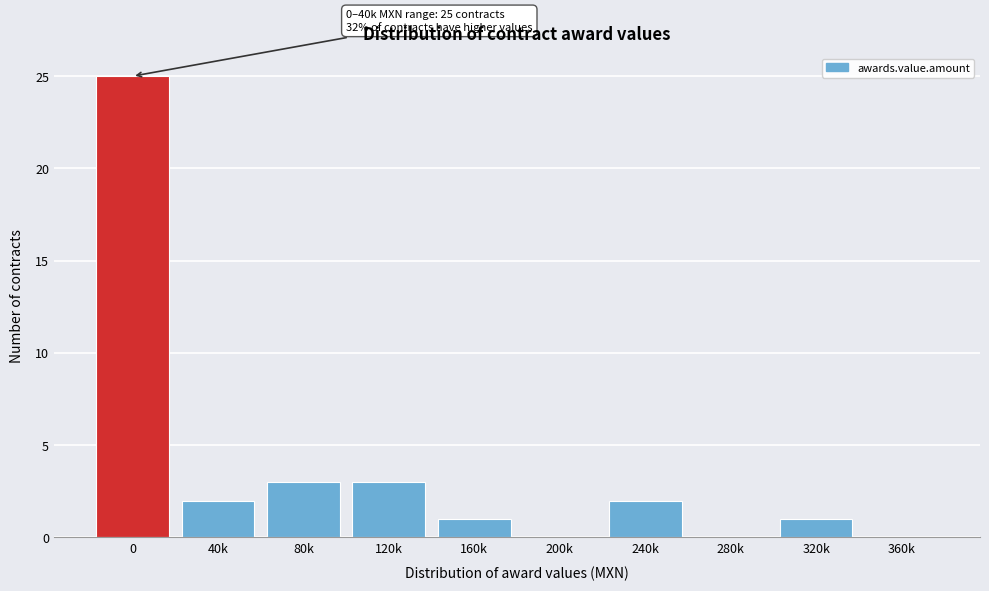

Reading right to left, extract all data points from this chart.

360k=0	320k=1	280k=0	240k=2	200k=0	160k=1	120k=3	80k=3	40k=2	0=25